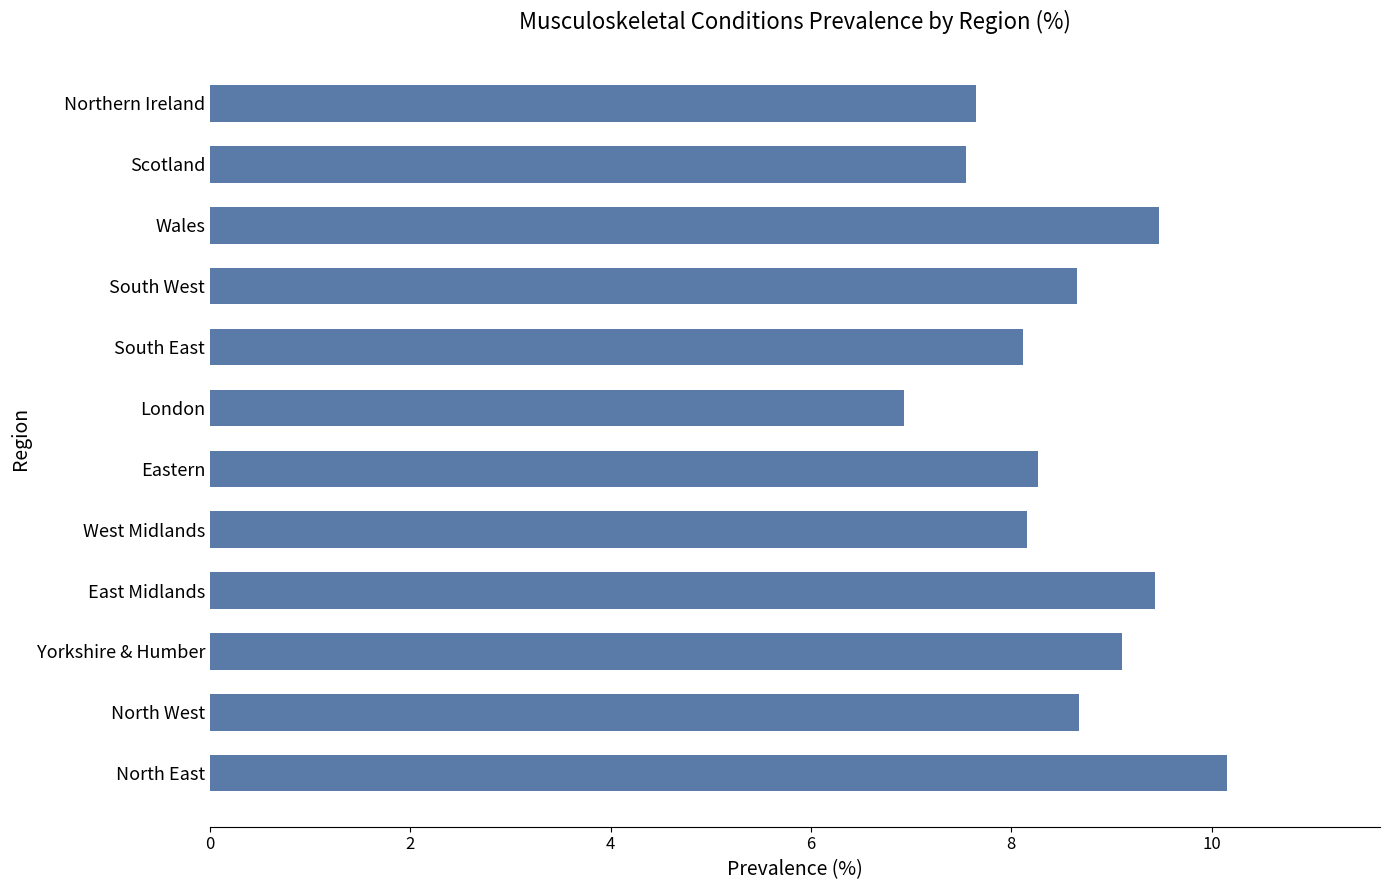

What is the average value?

8.5